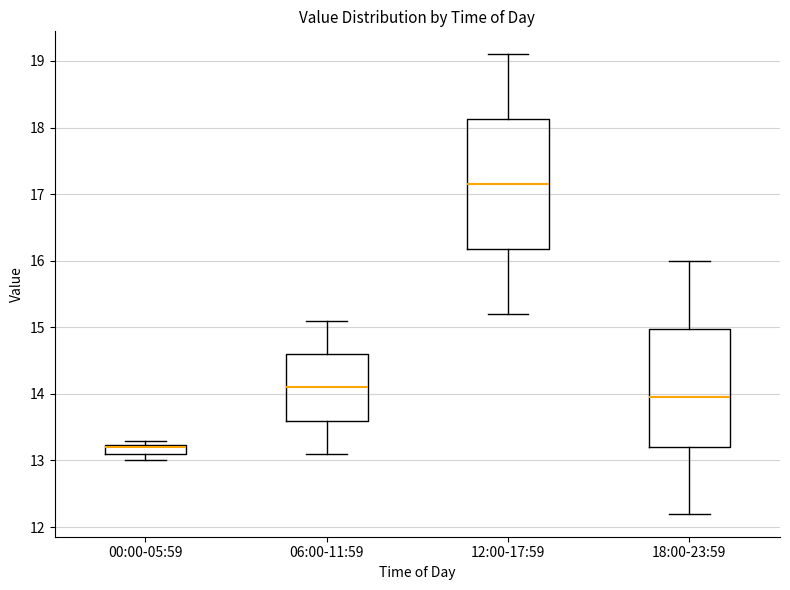

Which box is the tallest, from its lower edge to its upper edge?

12:00-17:59